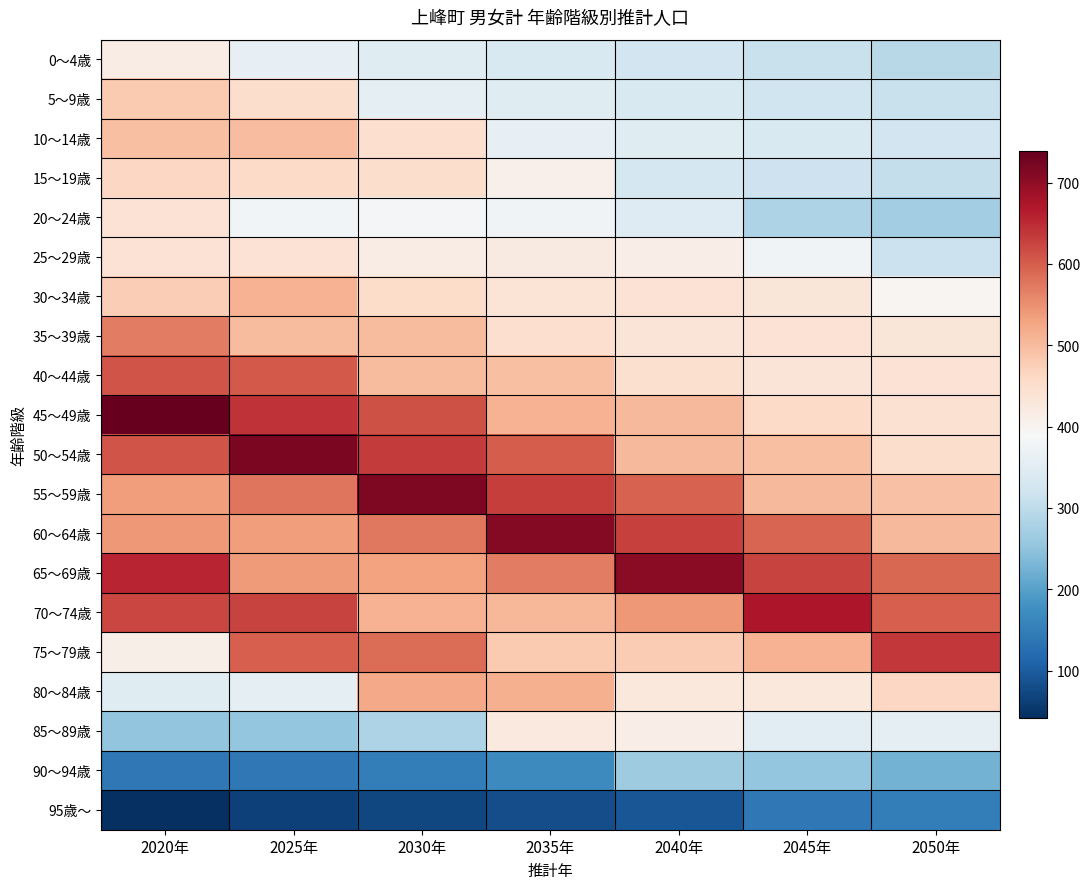

Which series has the largest total across all categories?

65～69歳